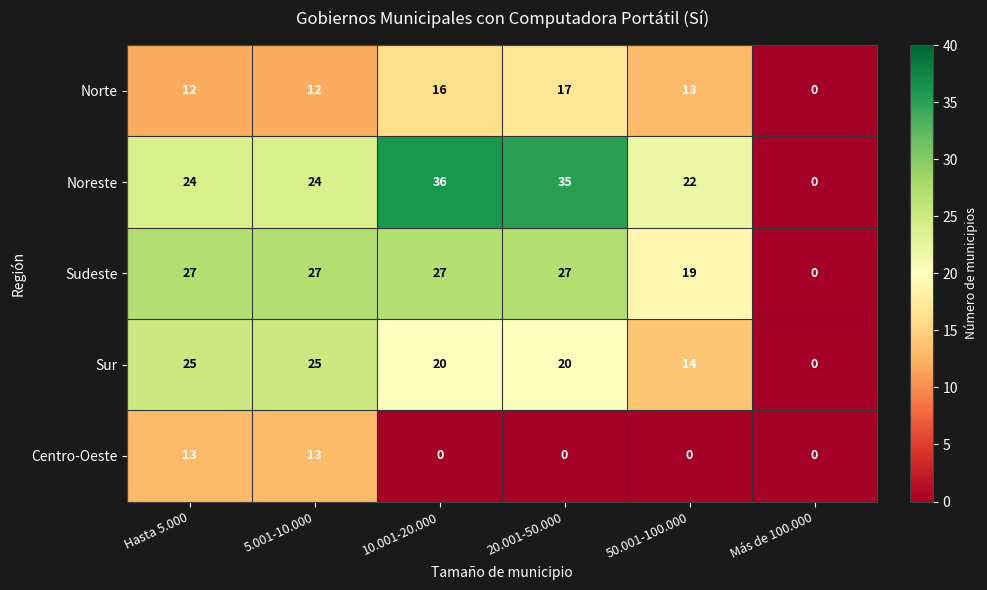

What value does the Noreste series have at 5.001-10.000?

24